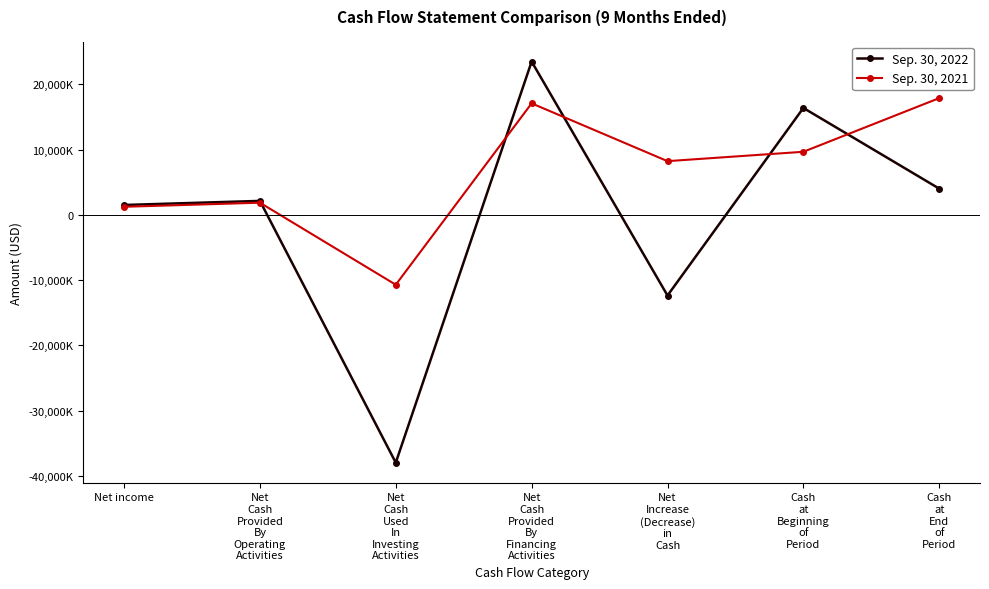

What are all the series names shown in the legend?

Sep. 30, 2022, Sep. 30, 2021